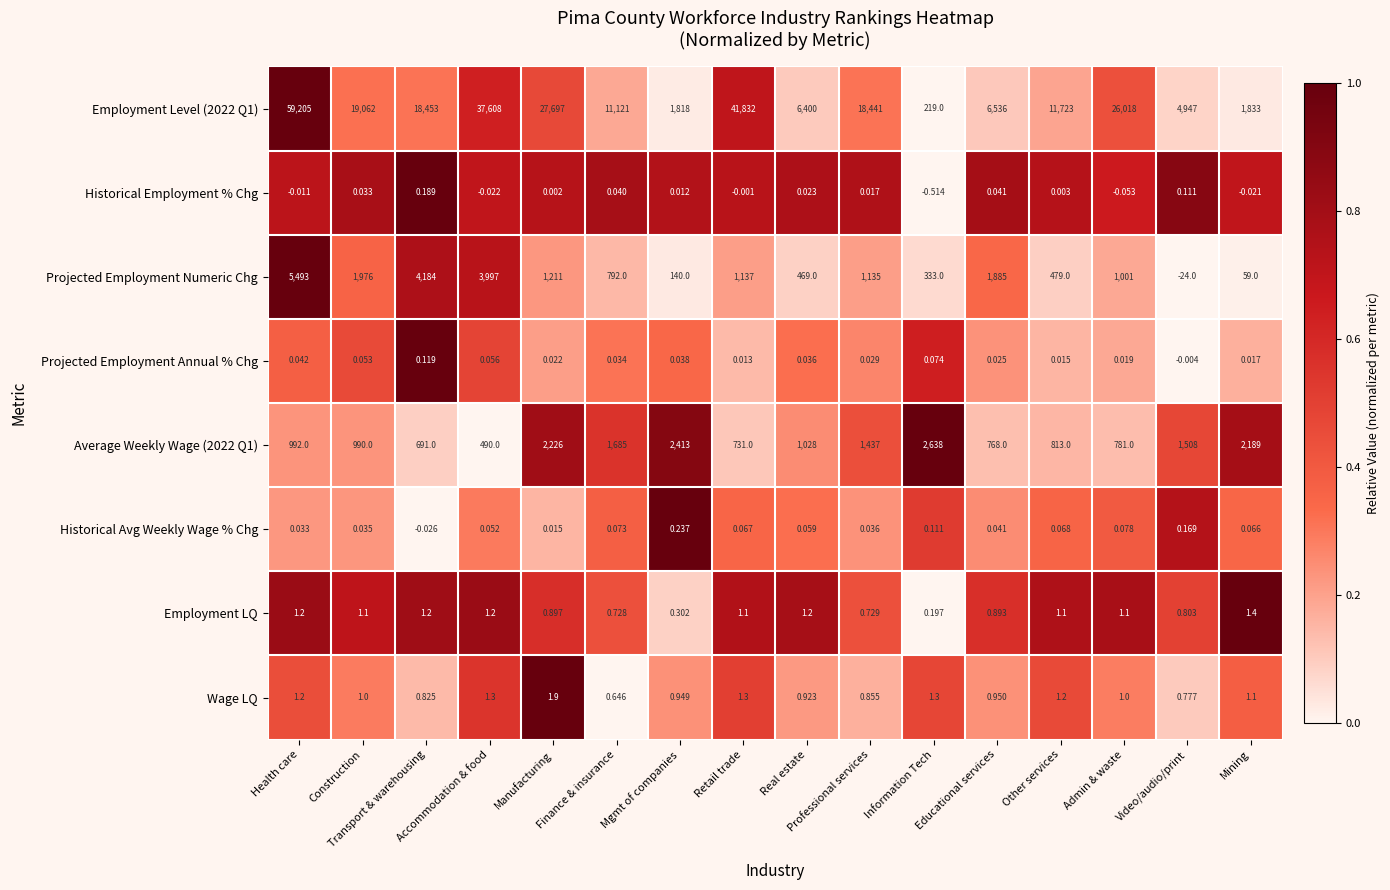

How many distinct data groups are displayed?

8